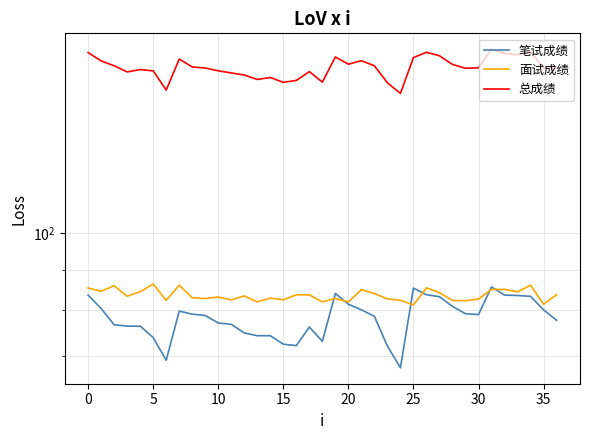

At which category is the sum across all series the highest?

31